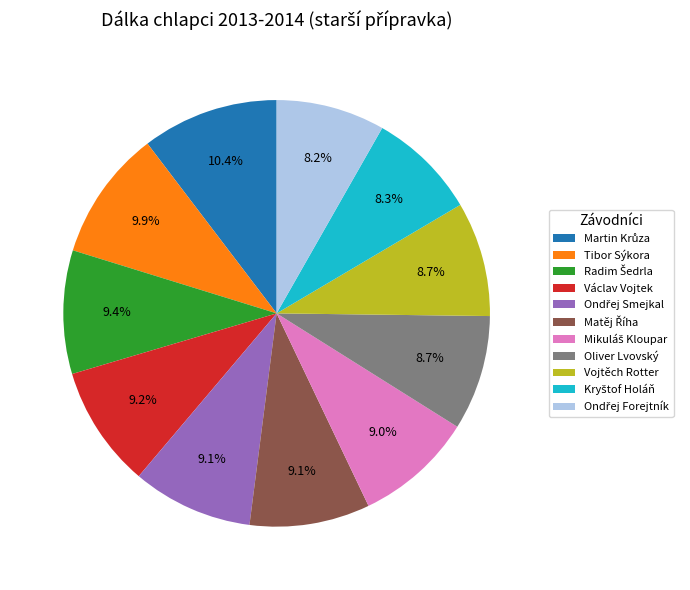

How much of the chart is everything except Václav Vojtek?

90.8%